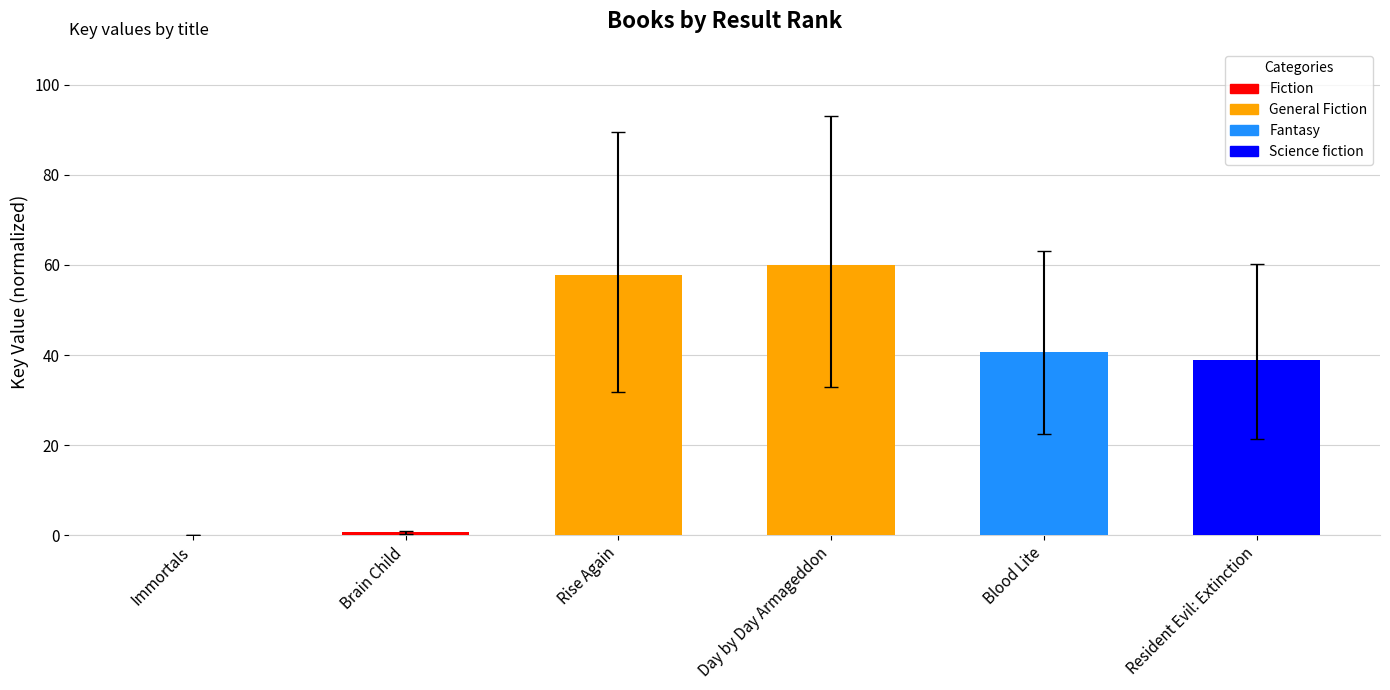

Rank the categories by value from highest to lowest.

Day by Day Armageddon, Rise Again, Blood Lite, Resident Evil: Extinction, Brain Child, Immortals